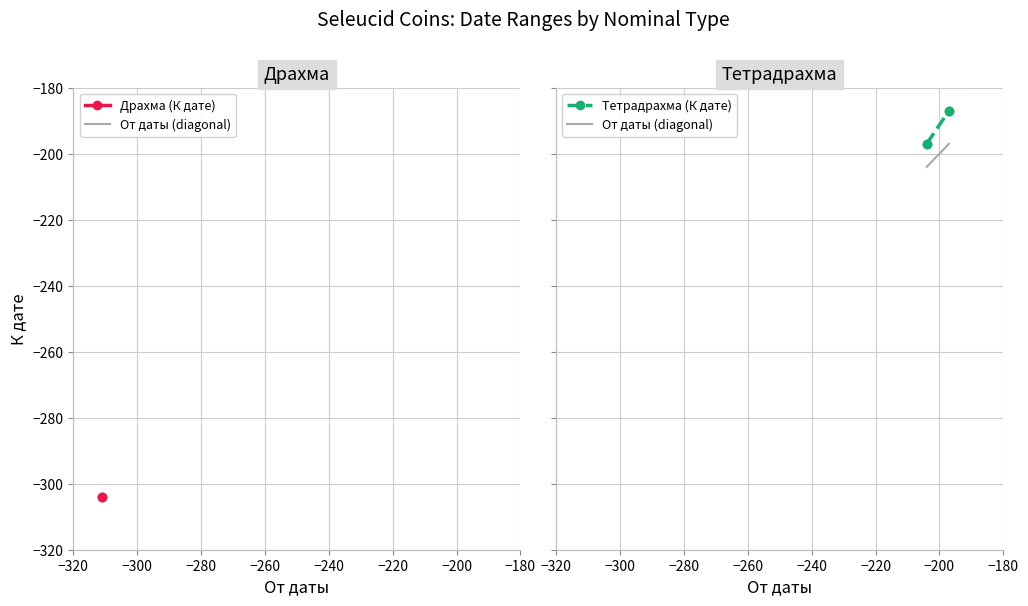

True or false: К дате has a value of -508 at 0.

False